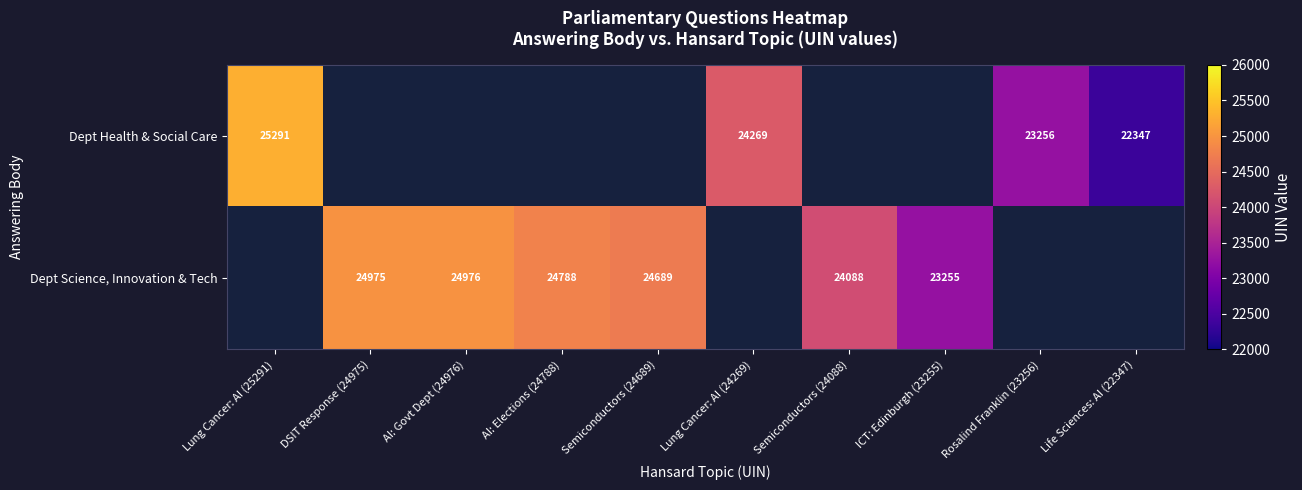

How many data points does each series have?

10